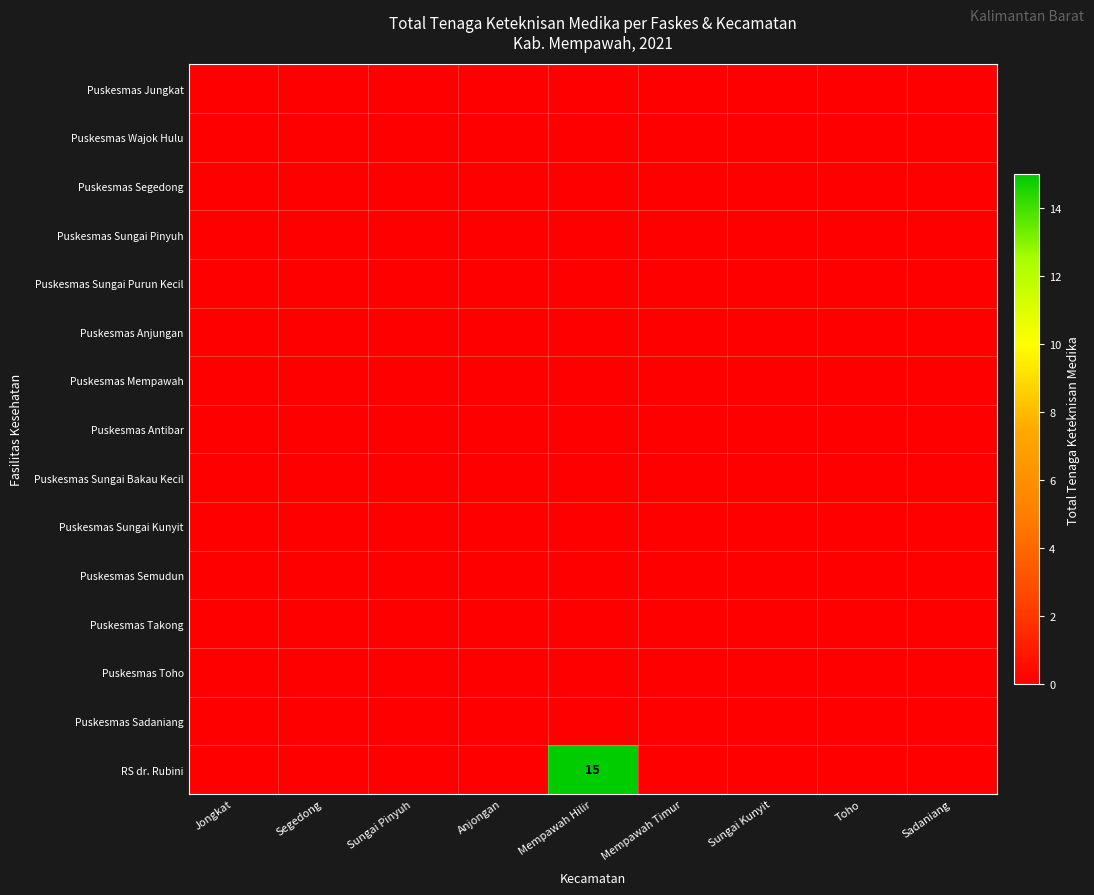

What is the greatest value displayed?

15